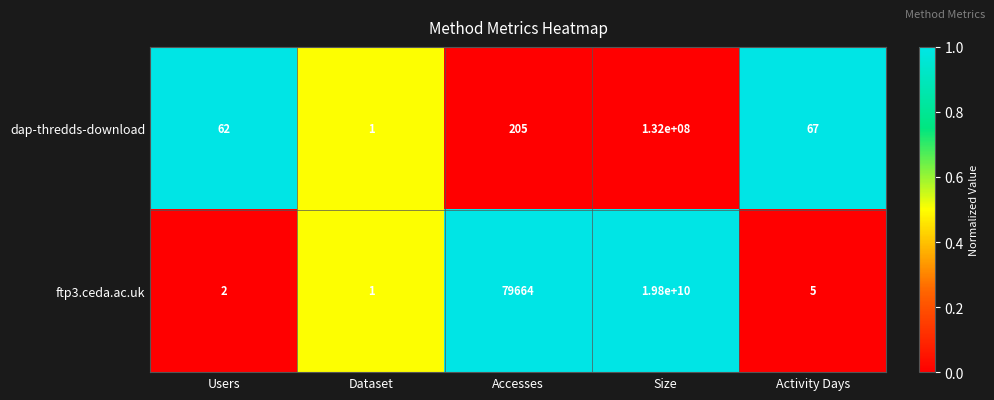

At Accesses, list the series in order from smallest to largest.

dap-thredds-download, ftp3.ceda.ac.uk